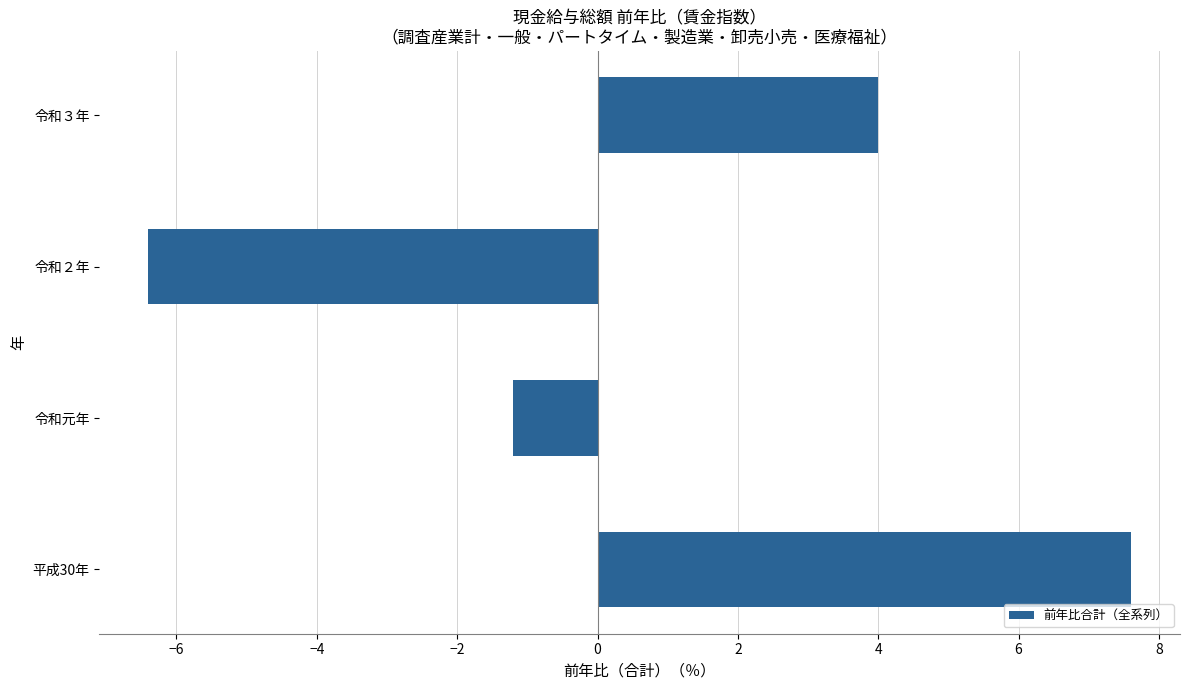

How many categories are shown in the chart?

4